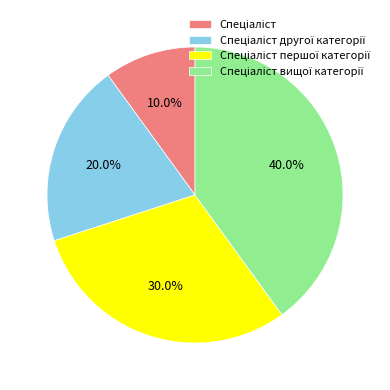

Is there a majority slice in this chart?

No